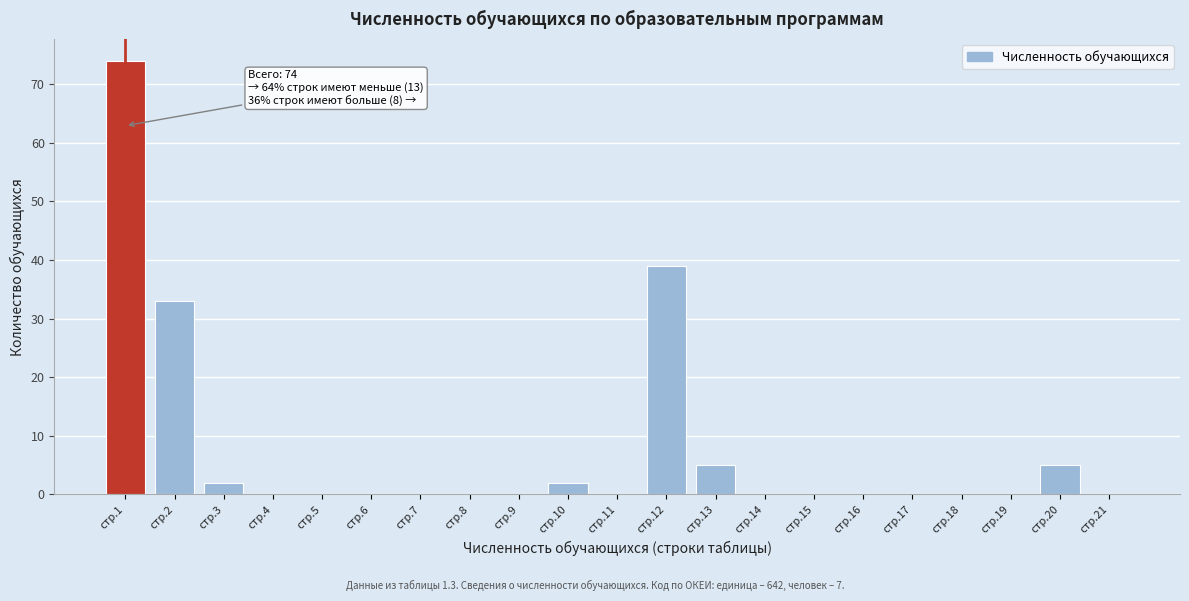

Reading left to right, extract all data points from this chart.

стр.1=74	стр.2=33	стр.3=2	стр.4=0	стр.5=0	стр.6=0	стр.7=0	стр.8=0	стр.9=0	стр.10=2	стр.11=0	стр.12=39	стр.13=5	стр.14=0	стр.15=0	стр.16=0	стр.17=0	стр.18=0	стр.19=0	стр.20=5	стр.21=0